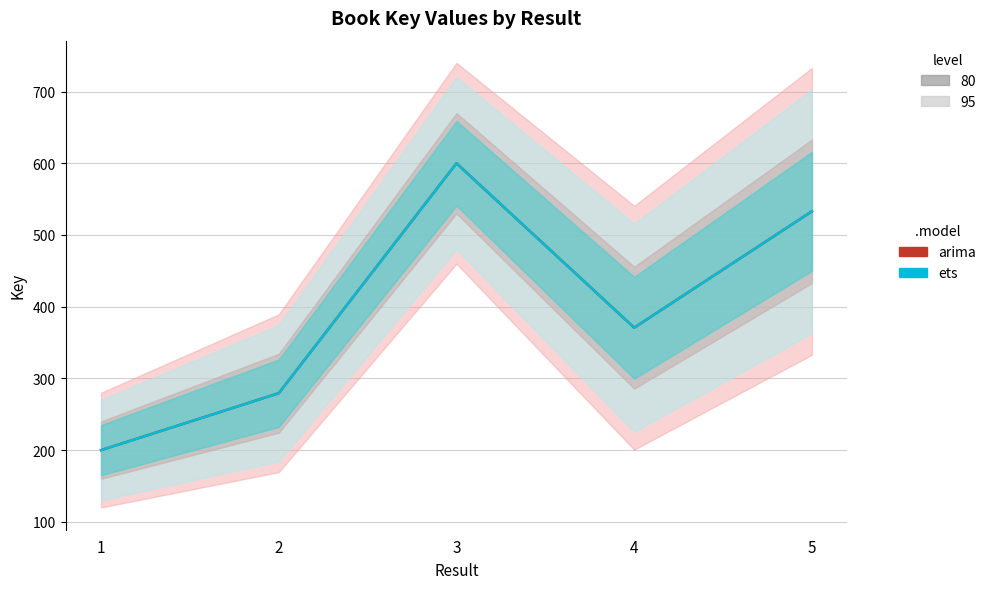

How many distinct data groups are displayed?

2